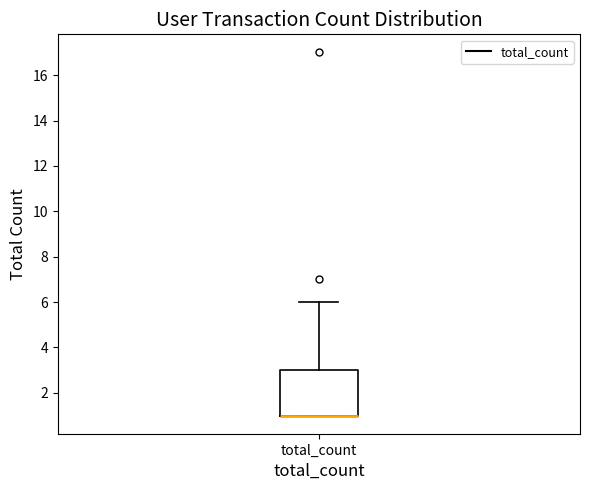

Transcribe this box plot: give where the median line is, the range the box spans, and where the two whiskers end, as read against the y-axis. The values are not printed on the chart, so give them approximately, as read against the axis.

median 1 (drawn on the box's lower edge), box 1 to 3, whiskers 1 to 6